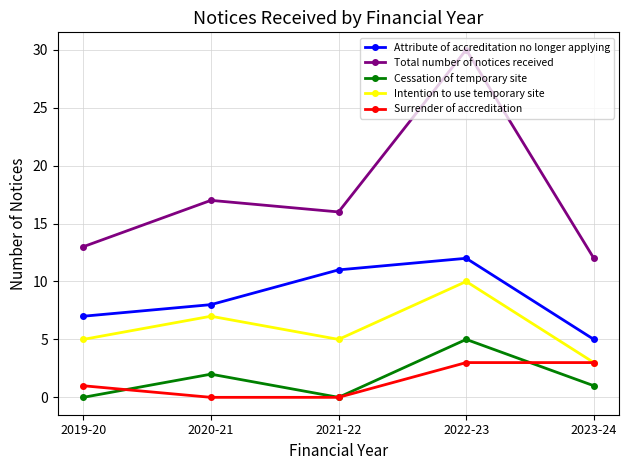

True or false: Attribute of accreditation no longer applying and Intention to use temporary site cross at least once.

False